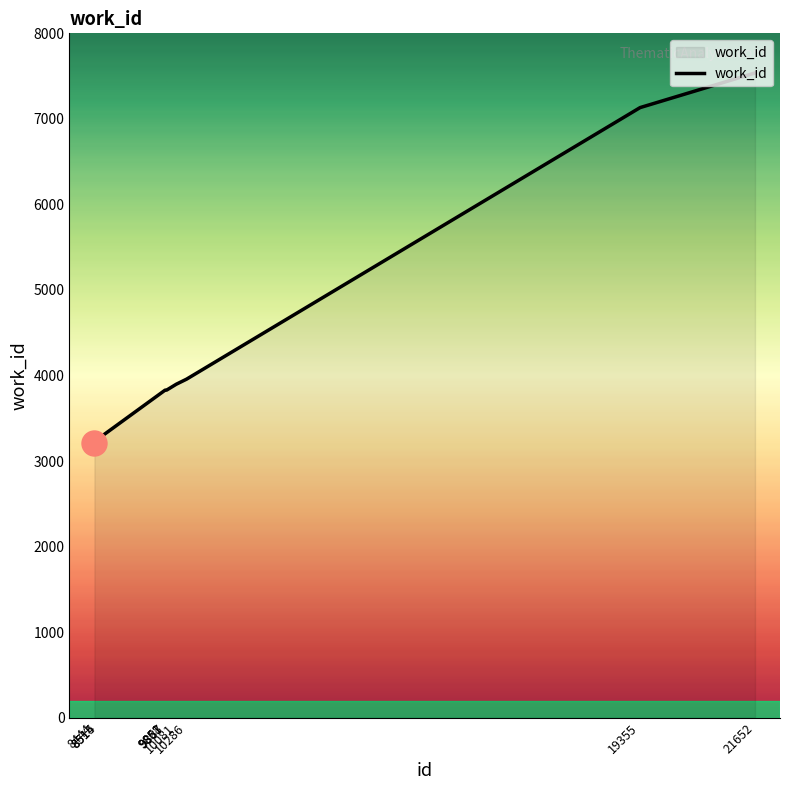

Reading right to left, transcribe all the data shown in this chart.

21652=7537	19355=7132	10286=3957	10081=3898	9887=3829	9861=3829	9858=3829	8515=3258	8514=3258	8444=3214